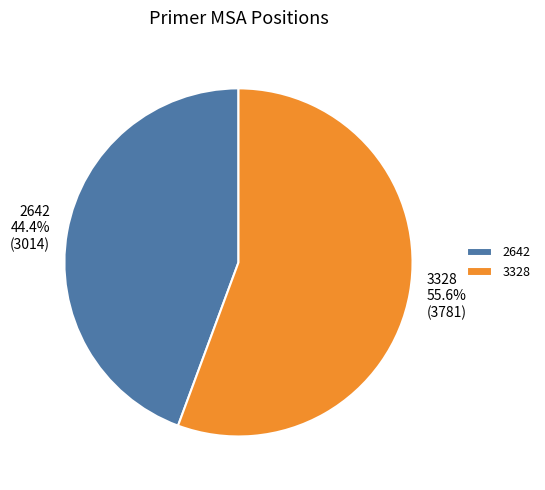

Does 2642 account for over 50% of the chart?

No